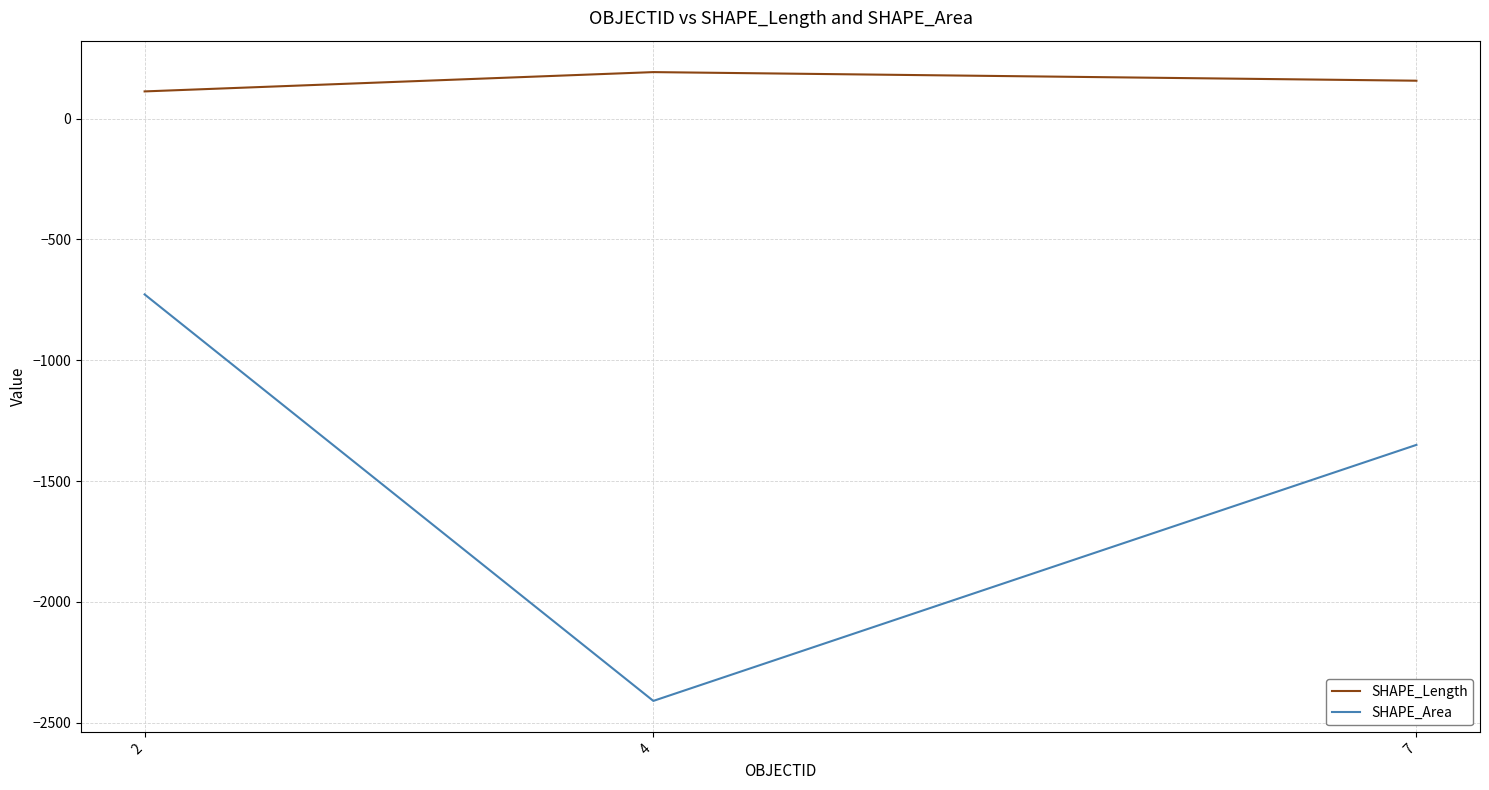

The value of SHAPE_Length at 7 is 157.1. True or false?

True